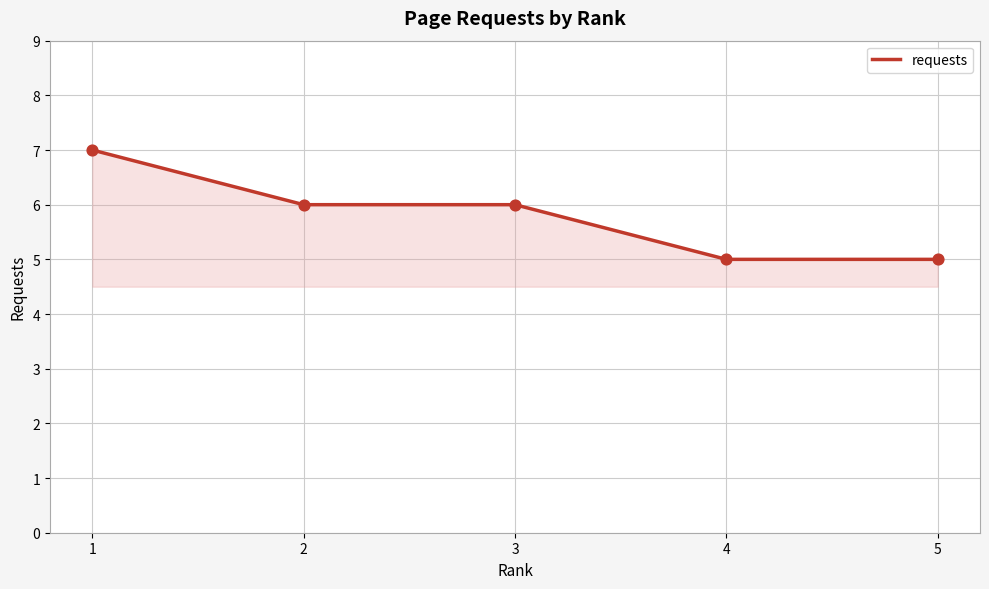

Between 3 and 5, which is larger?

3